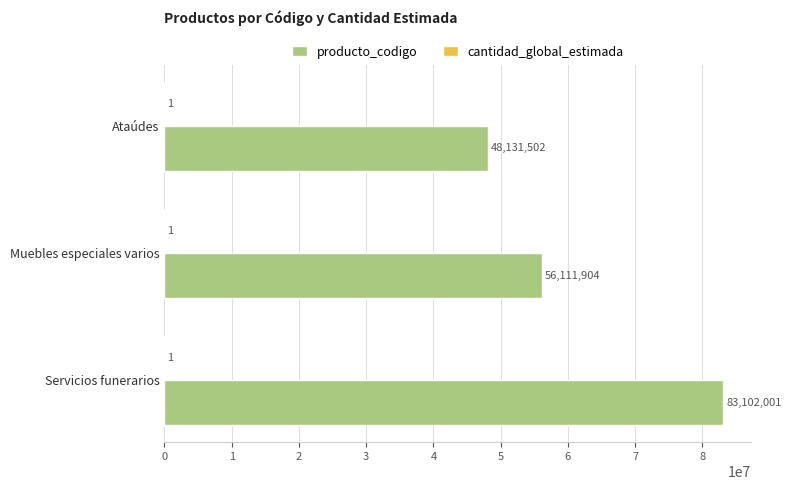

The producto_codigo series shows 56111904 at Muebles especiales varios. True or false?

True